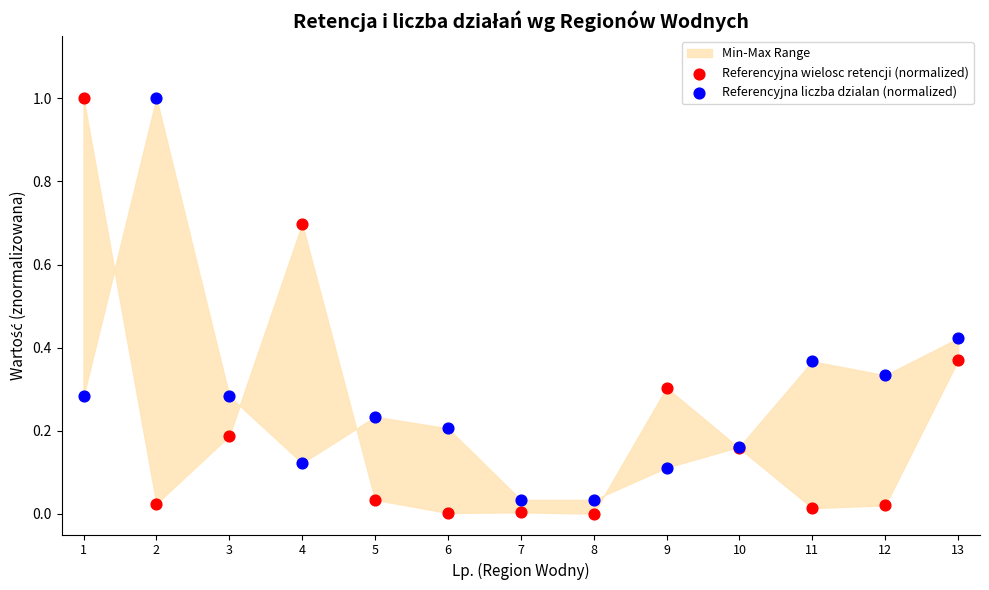

Which series reaches the maximum Y coordinate?

Referencyjna wielosc retencji (normalized)